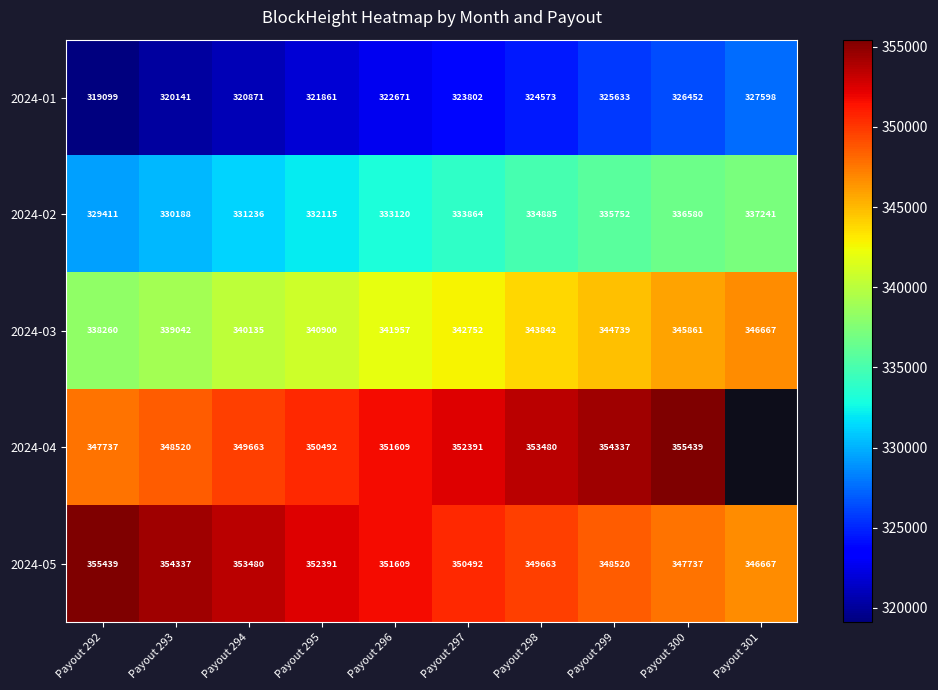

Between Payout 300 and Payout 296, which is larger?

Payout 300